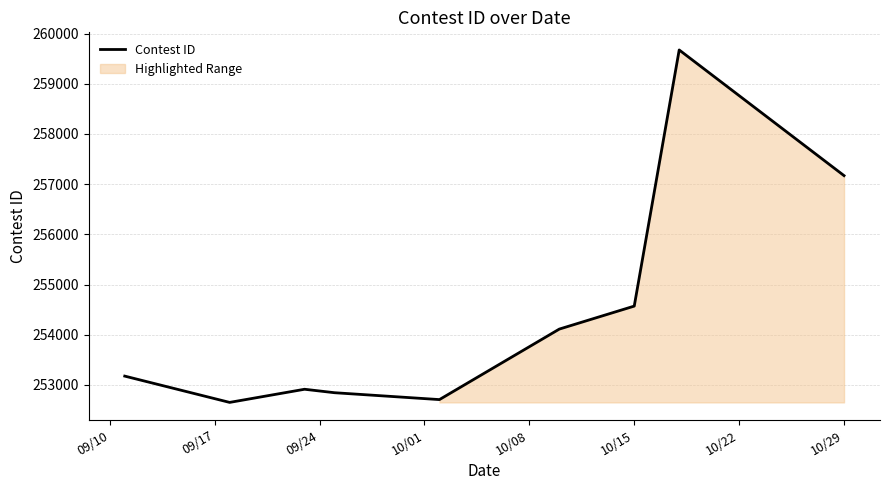

Where is Contest ID nearest to the value 256162?

10/29